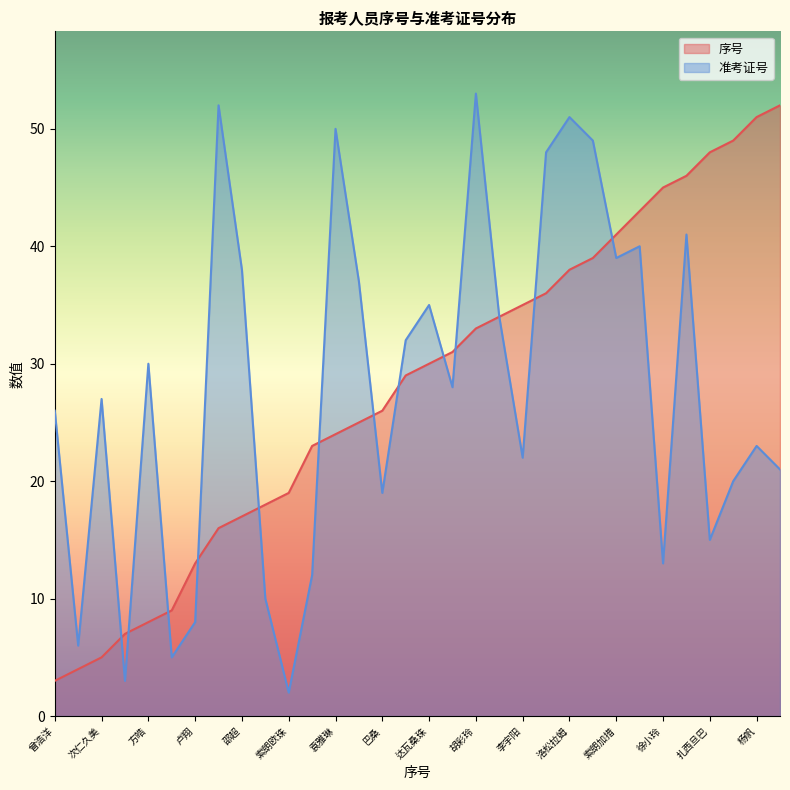

True or false: 准考证号 has more than 1 points higher than both neighbors.

True